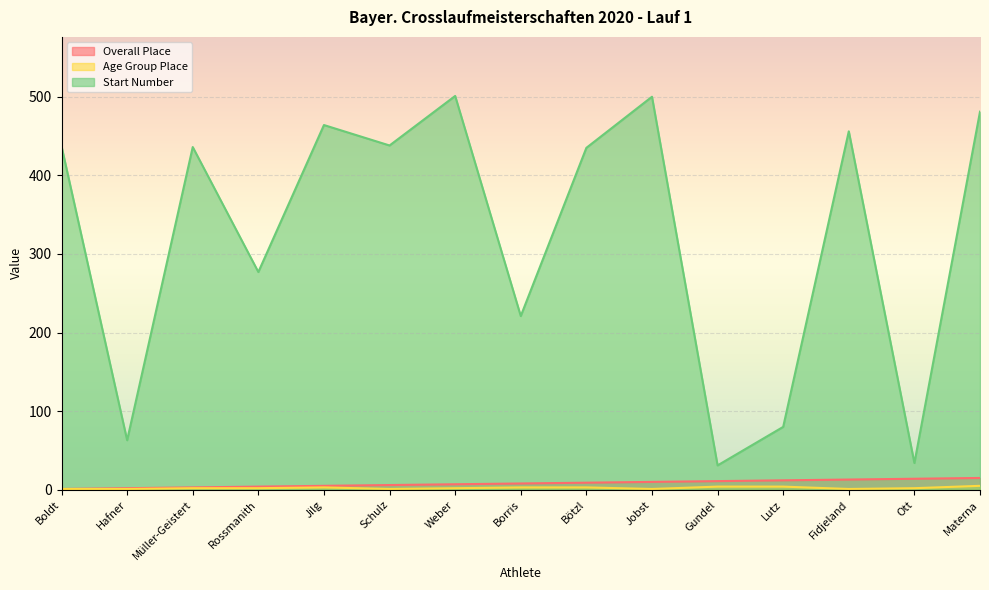

Reading left to right, transcribe all the data shown in this chart.

Overall Place: Boldt=1	Hafner=2	Müller-Geistert=3	Rossmanith=4	Jilg=5	Schulz=6	Weber=7	Borris=8	Bötzl=9	Jobst=10	Gundel=11	Lutz=12	Fidjeland=13	Ott=14	Materna=15
Age Group Place: Boldt=1	Hafner=1	Müller-Geistert=2	Rossmanith=2	Jilg=3	Schulz=1	Weber=2	Borris=3	Bötzl=3	Jobst=1	Gundel=4	Lutz=4	Fidjeland=1	Ott=2	Materna=5
Start Number: Boldt=437	Hafner=63	Müller-Geistert=436	Rossmanith=277	Jilg=464	Schulz=438	Weber=501	Borris=221	Bötzl=435	Jobst=500	Gundel=31	Lutz=80	Fidjeland=456	Ott=34	Materna=481